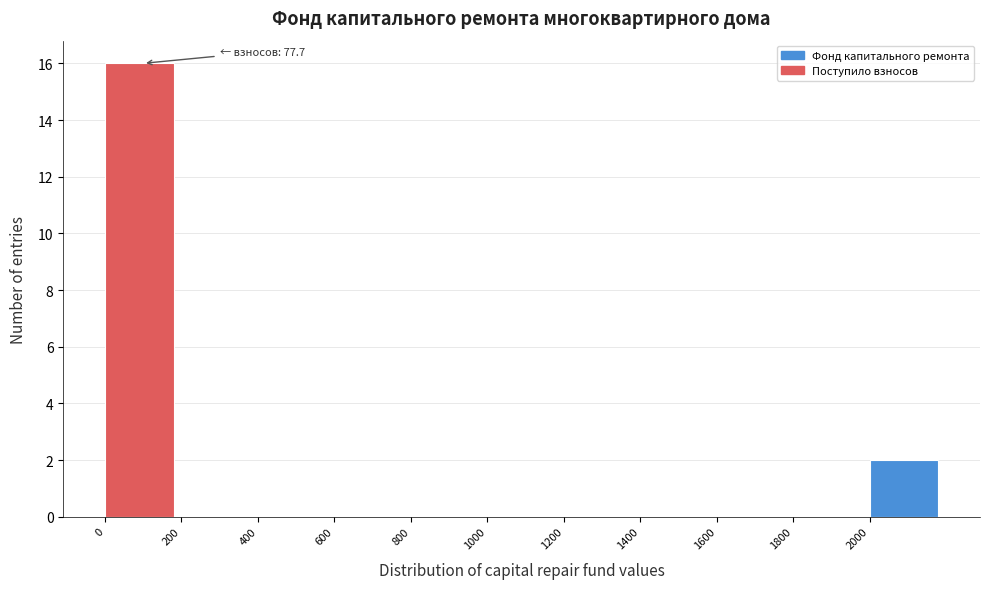

Over which range of the x-axis is the bar tallest?

0 to 200